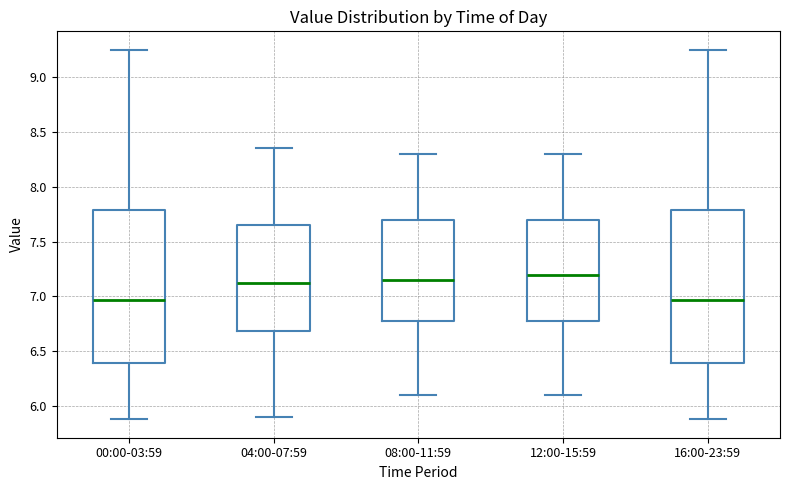

Reading left to right, read every box against the y-axis: the position of its median line, the range the box covers, and the ends of its whiskers. The values are not printed on the chart, so give them approximately, as read against the axis.

00:00-03:59: median 6.95, box 6.40 to 7.80, whiskers 5.90 to 9.25
04:00-07:59: median 7.15, box 6.70 to 7.65, whiskers 5.90 to 8.35
08:00-11:59: median 7.15, box 6.80 to 7.70, whiskers 6.10 to 8.30
12:00-15:59: median 7.20, box 6.80 to 7.70, whiskers 6.10 to 8.30
16:00-23:59: median 6.95, box 6.40 to 7.80, whiskers 5.90 to 9.25